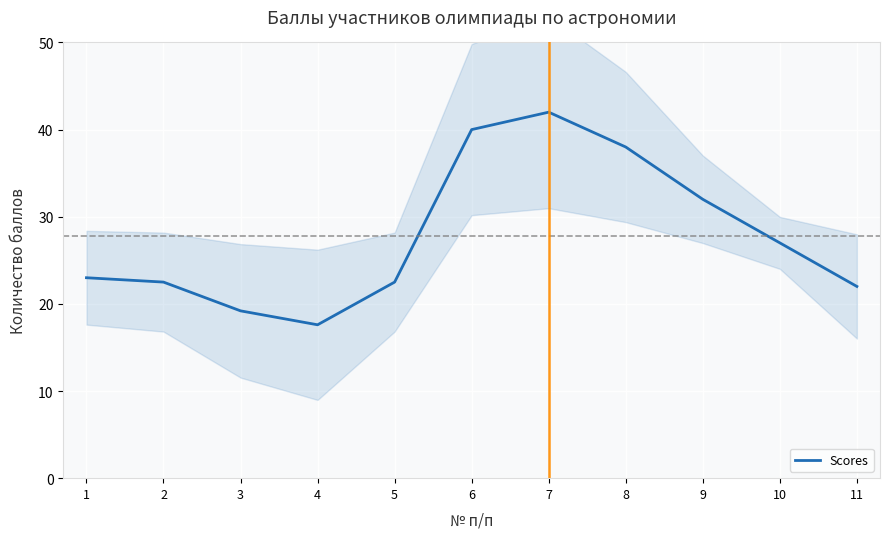

What is the difference between the values at 11 and 6?

18.0